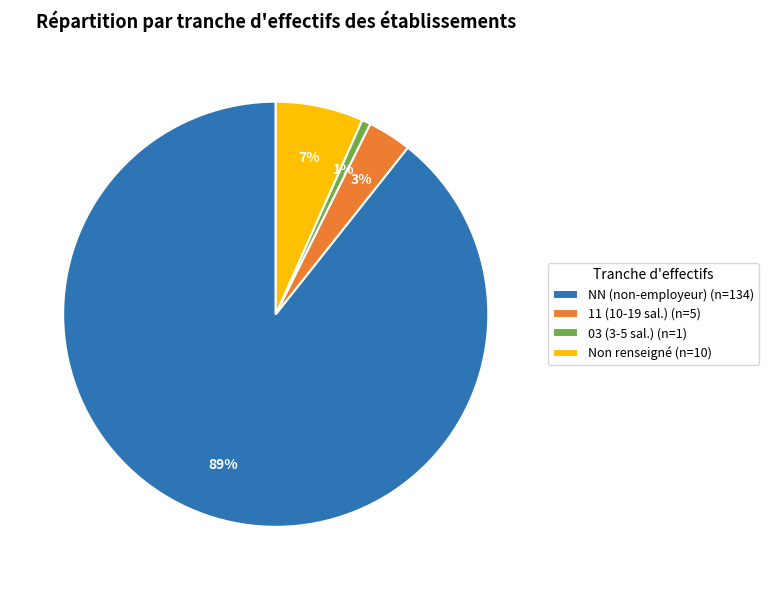

Count the number of slices in the pie.

4